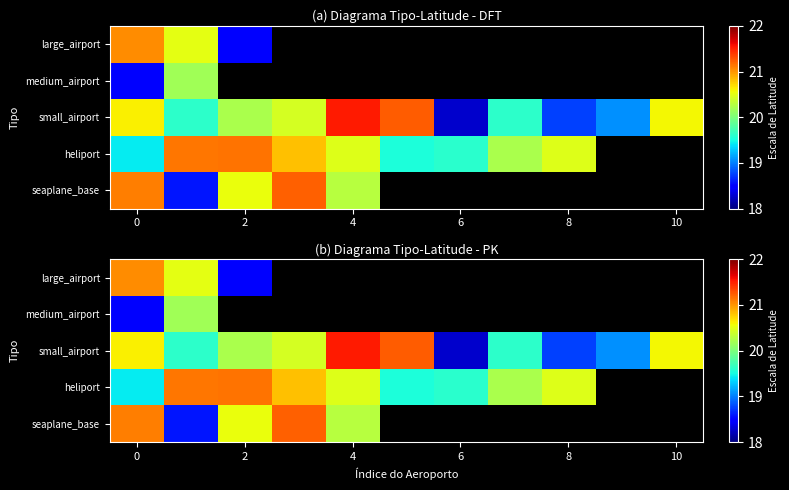

What is the minimum value for small_airport?

18.3